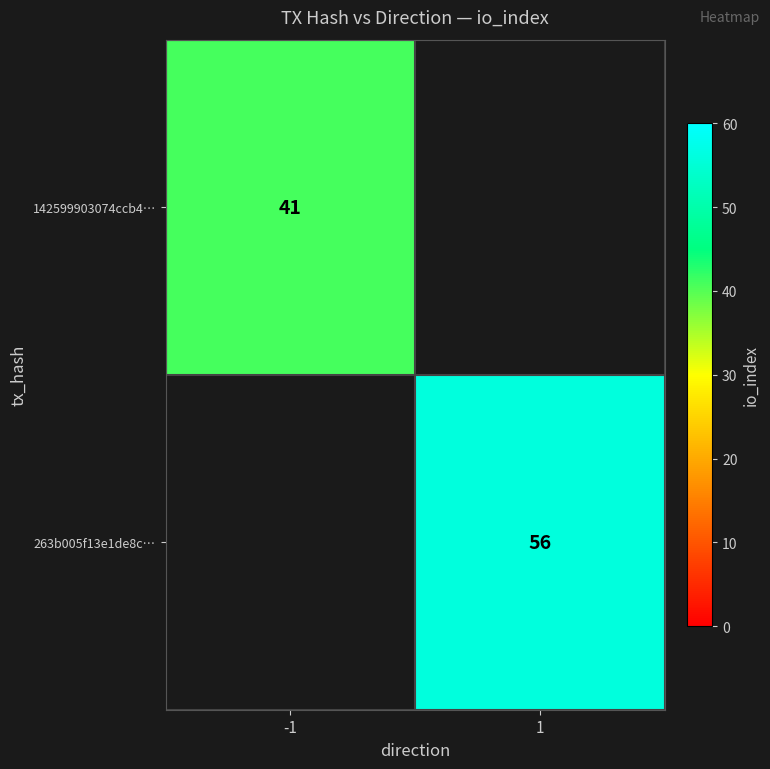

How many series are shown in this chart?

2